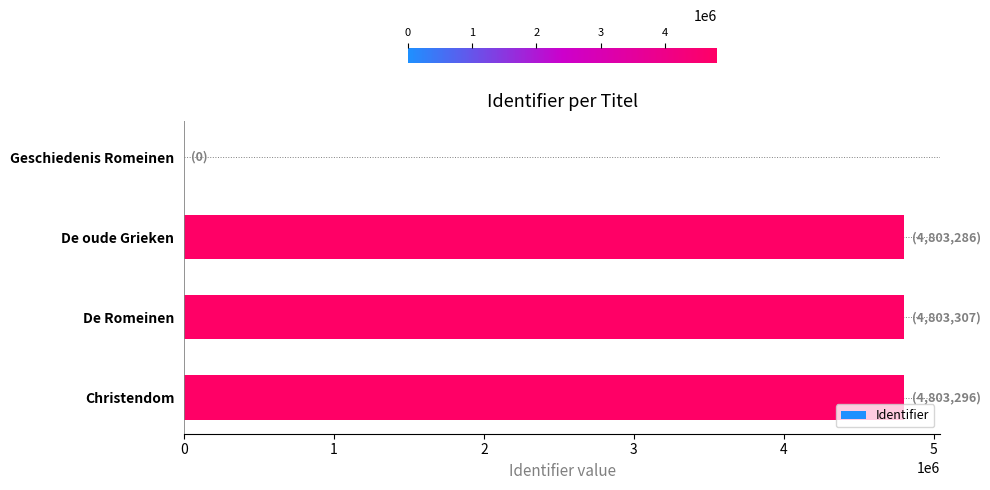

What is the sum of the values at Geschiedenis Romeinen and Christendom?

4803296